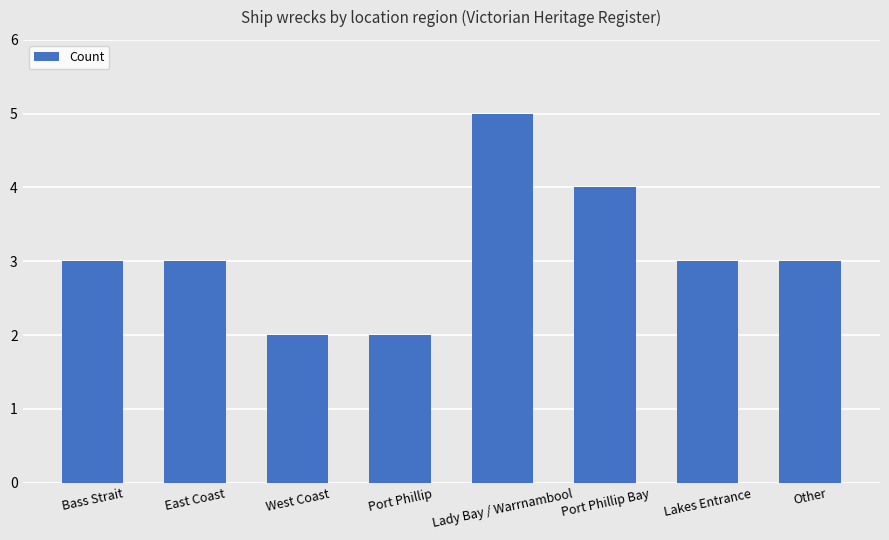

What position from the right is Port Phillip Bay?

3